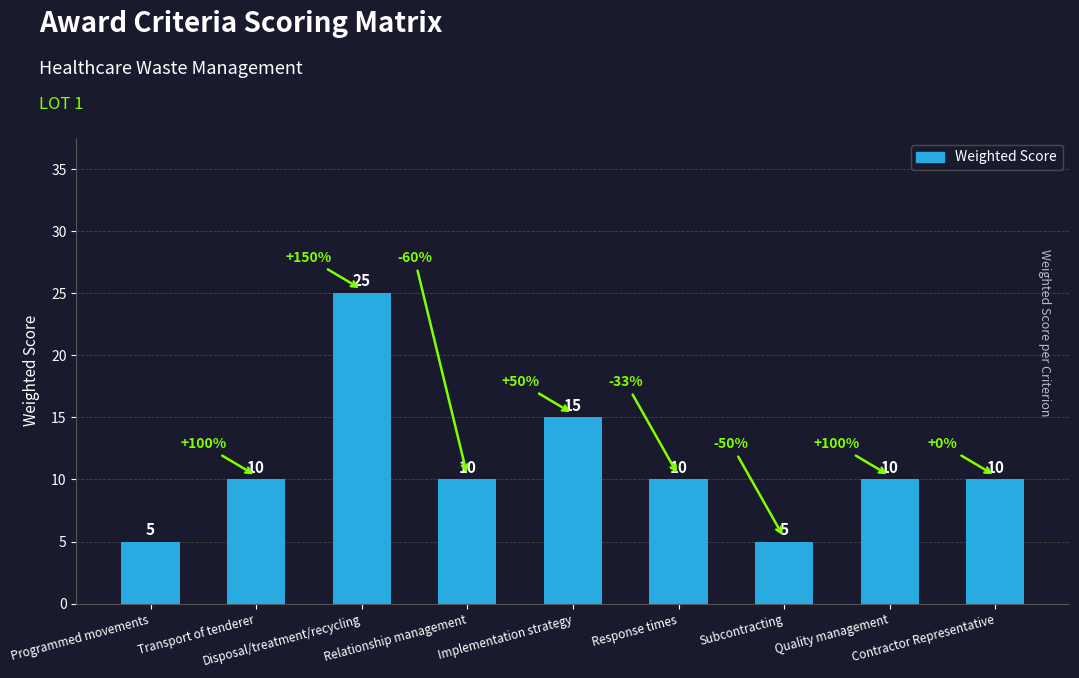

What is the difference between the maximum and minimum values?

20